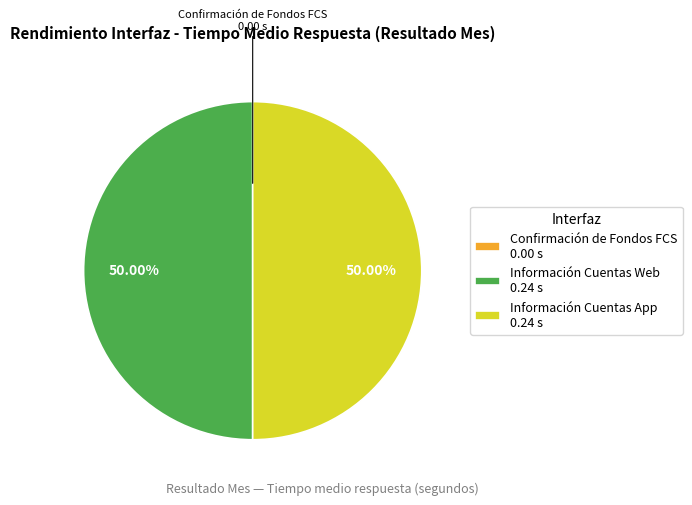

Is the sum of Información Cuentas Web 0.24 s and Información Cuentas App 0.24 s greater than half?

Yes